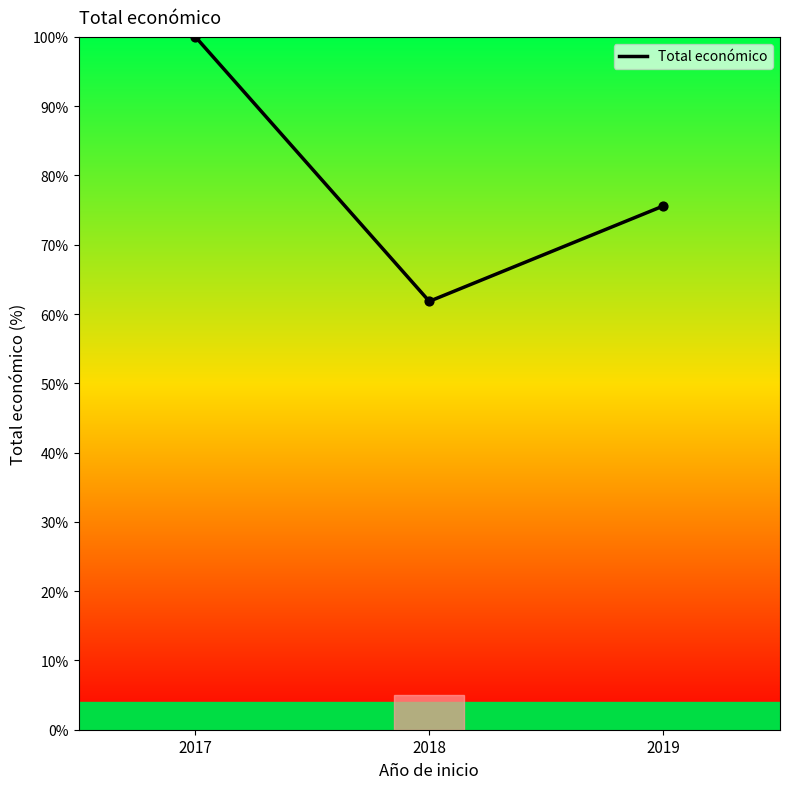

Approximately how many times larger is the value at 2018 compared to 2019?

0.8